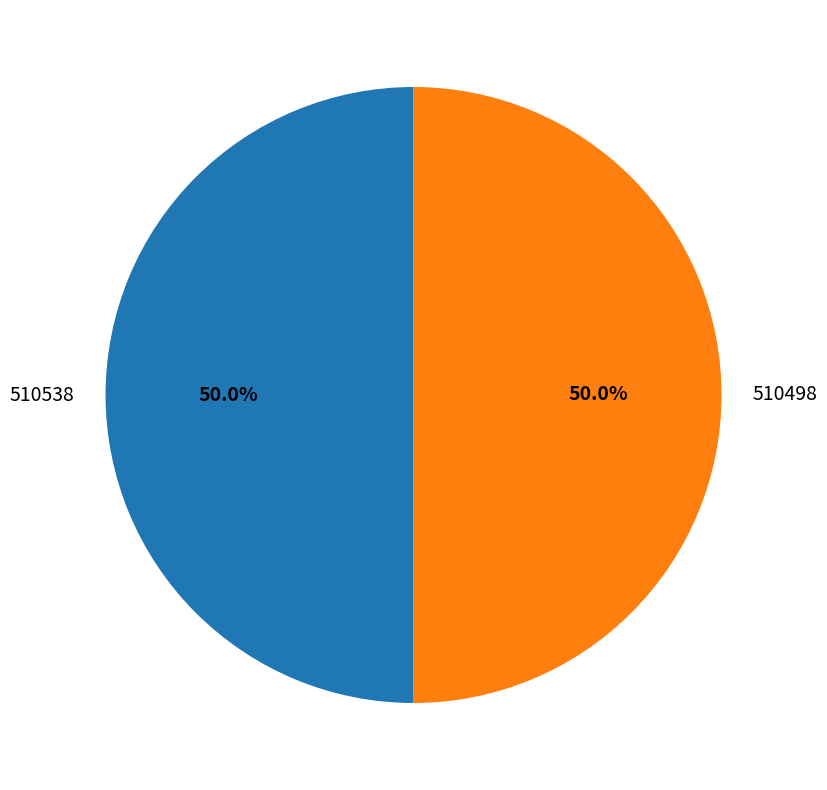

What is the ratio of the value at 510538 to the value at 510498?

1.0